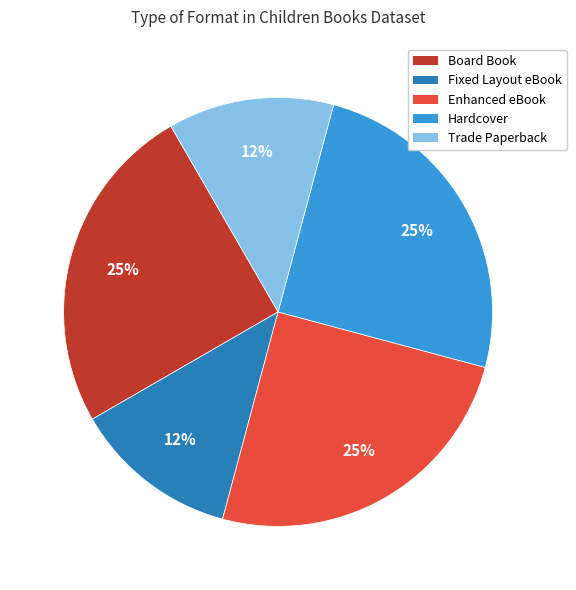

Do Enhanced eBook and Trade Paperback together represent more than half of the pie?

No